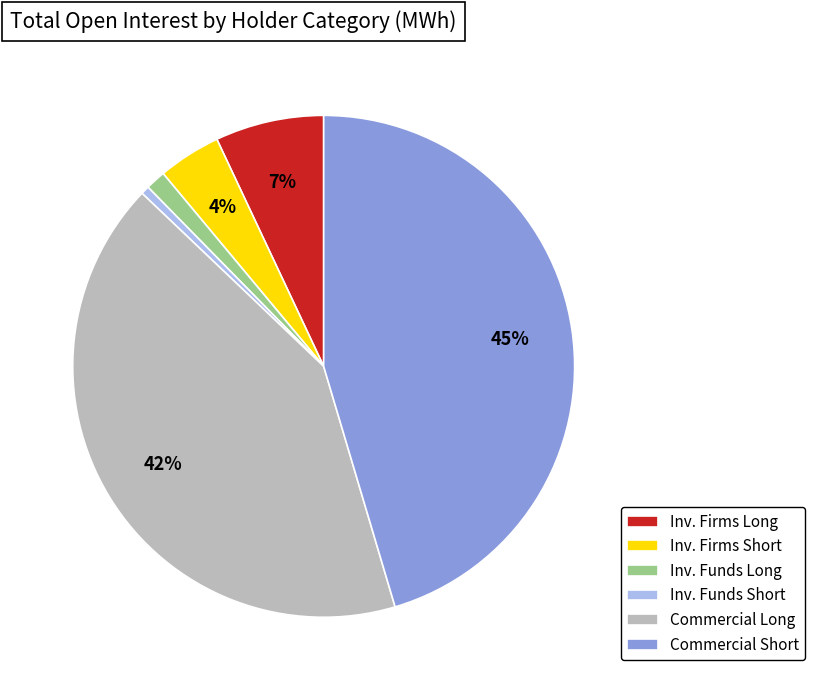

Is there any slice that represents more than half of the pie?

No